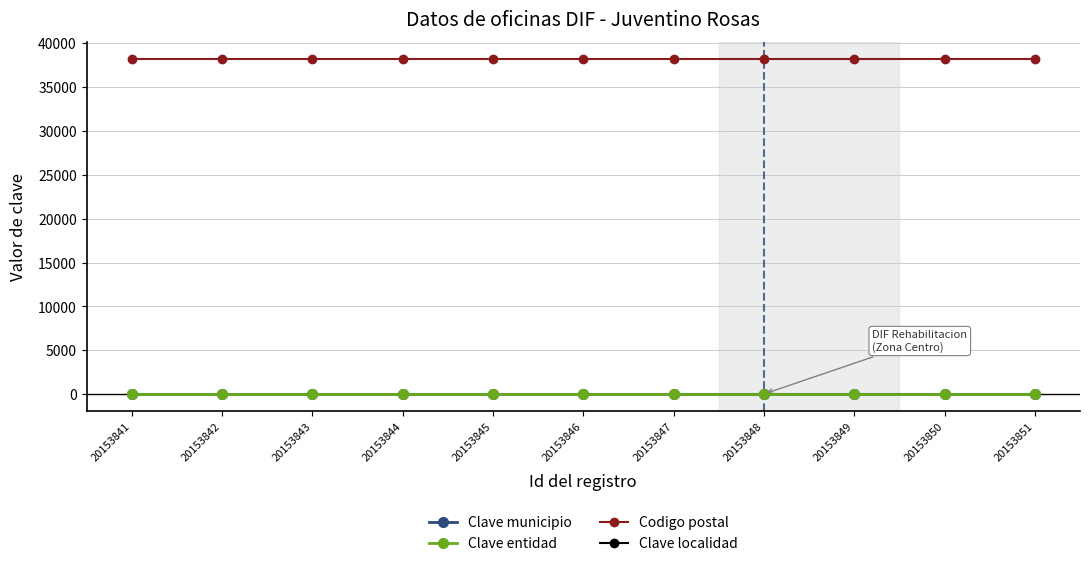

Is the value of Clave municipio at 20153841 greater than the value of Codigo postal at 20153848?

No